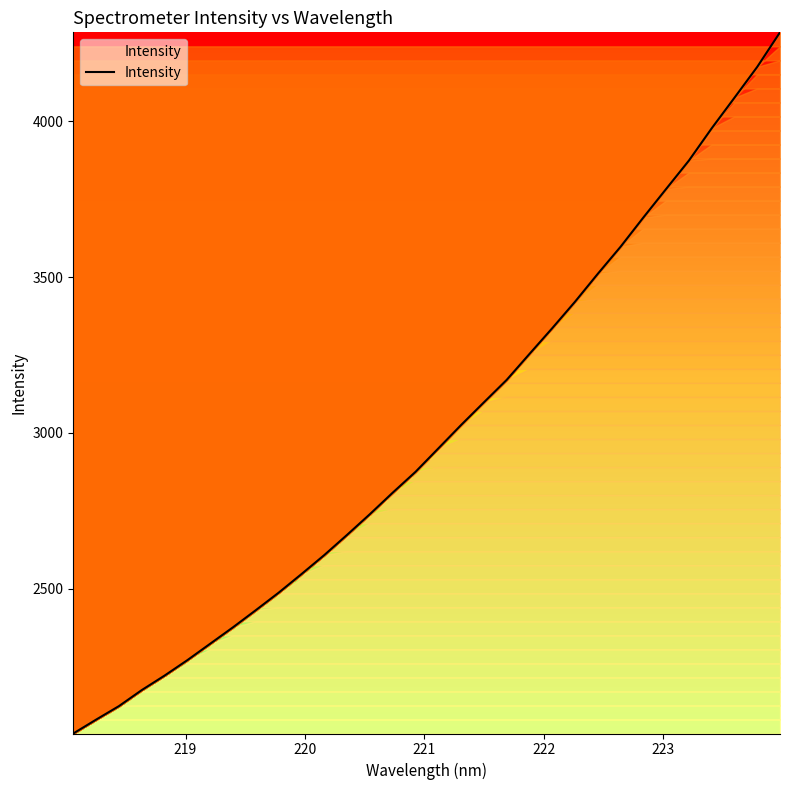

What is the minimum value shown in the chart?

2035.0